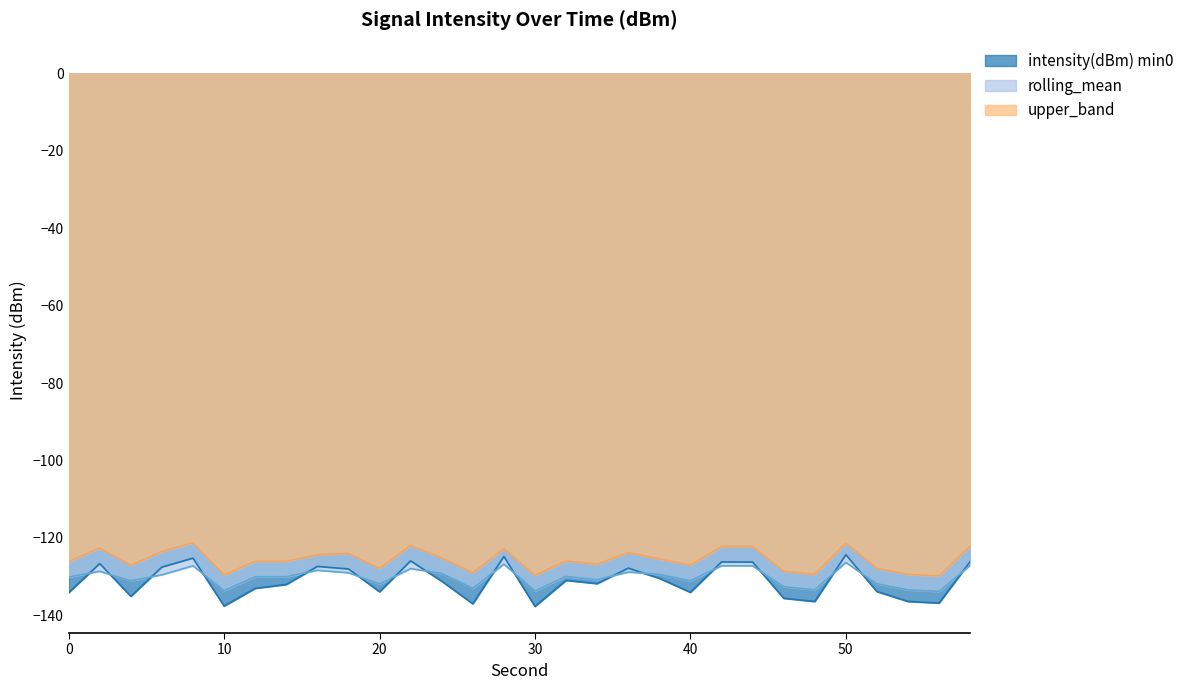

What is the difference between the maximum and minimum values in the intensity(dBm) min0 series?

13.3